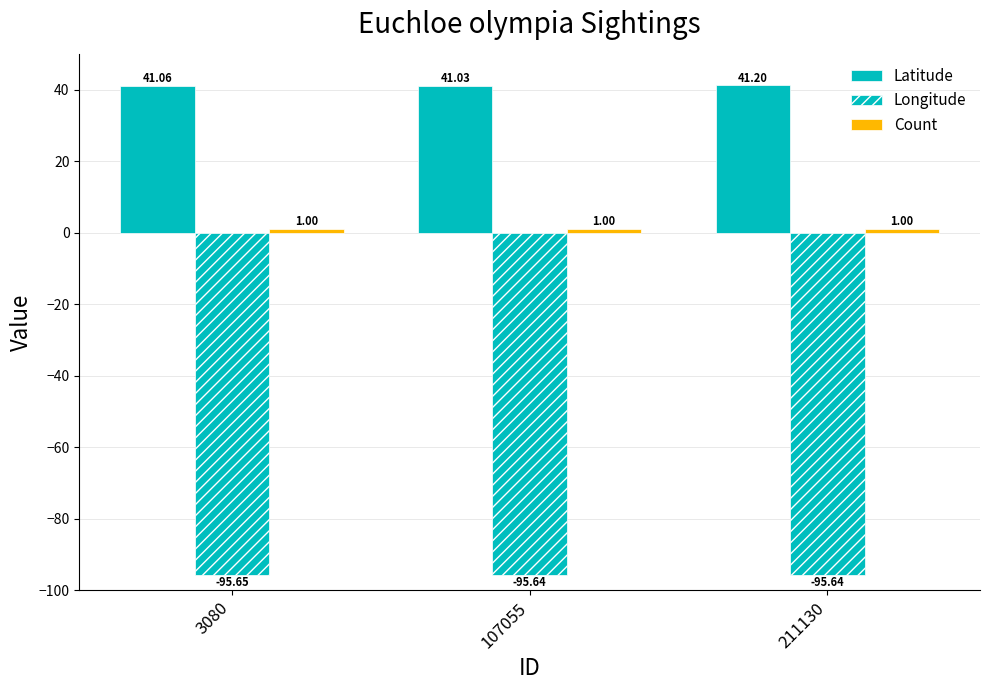

What is the spread (max minus min) of values at 107055?

136.7